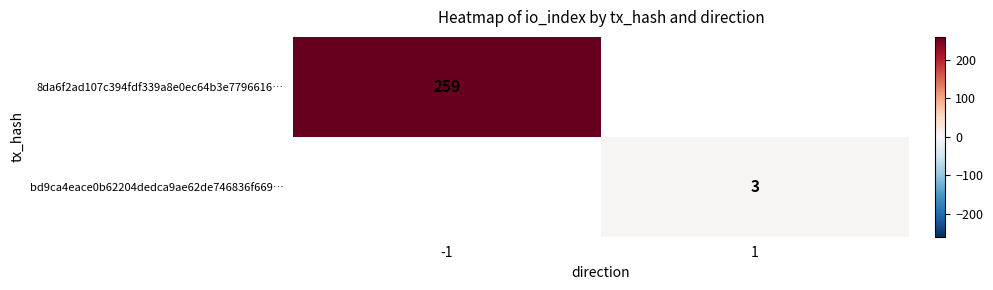

True or false: bd9ca4eace0b62204dedca9ae62de746836f669… has a value of 3 at 1.

True